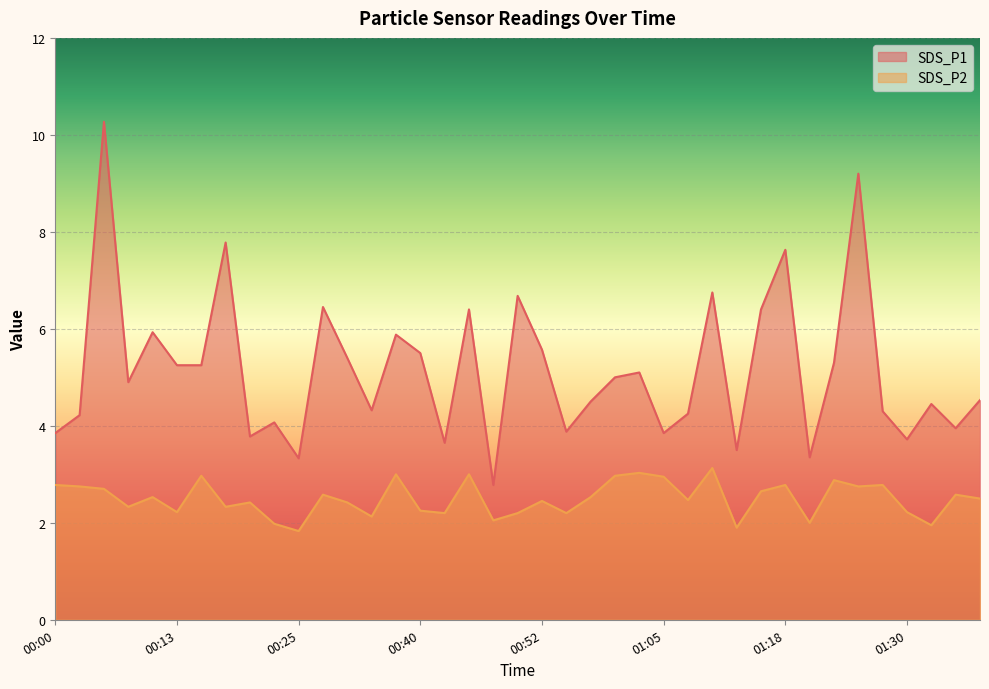

How many lines are shown in the chart?

2